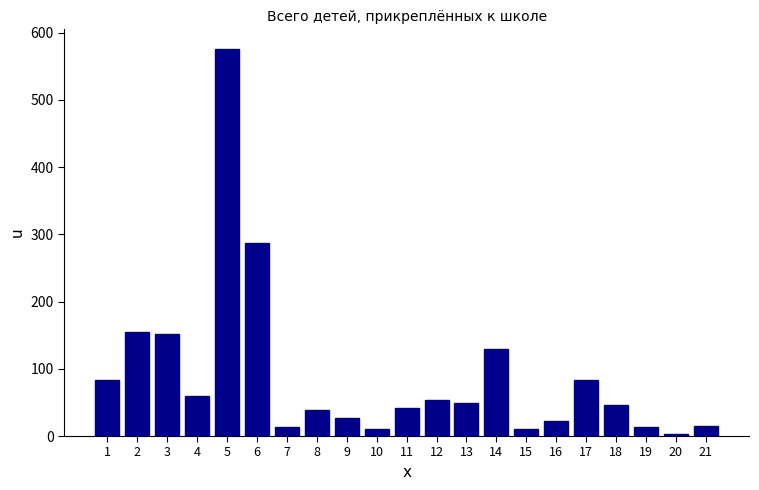

Is it true that the value at 5 is 963?

False